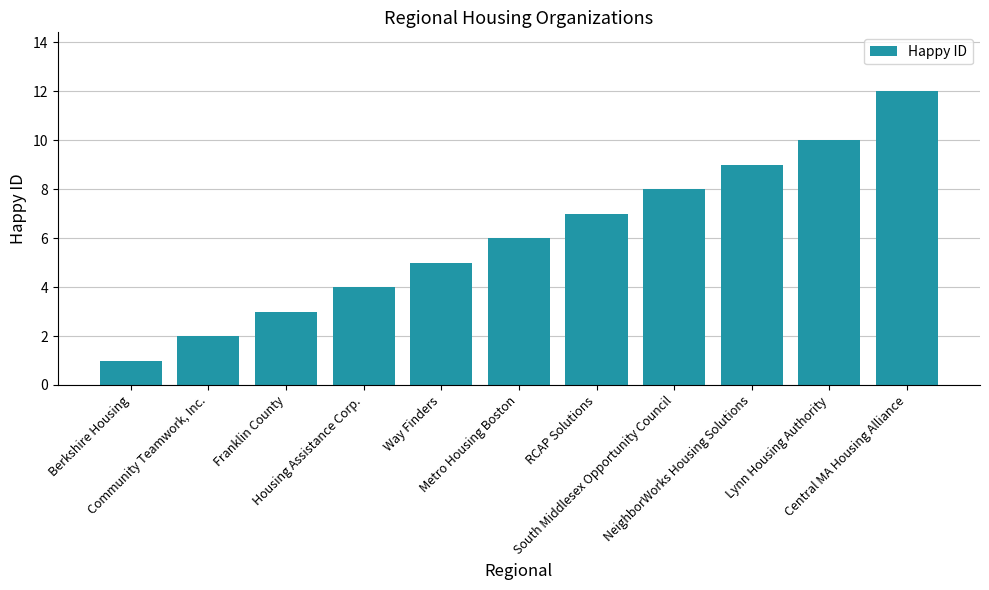

List the labels in order of value, largest first.

Central MA Housing Alliance, Lynn Housing Authority, NeighborWorks Housing Solutions, South Middlesex Opportunity Council, RCAP Solutions, Metro Housing Boston, Way Finders, Housing Assistance Corp., Franklin County, Community Teamwork, Inc., Berkshire Housing